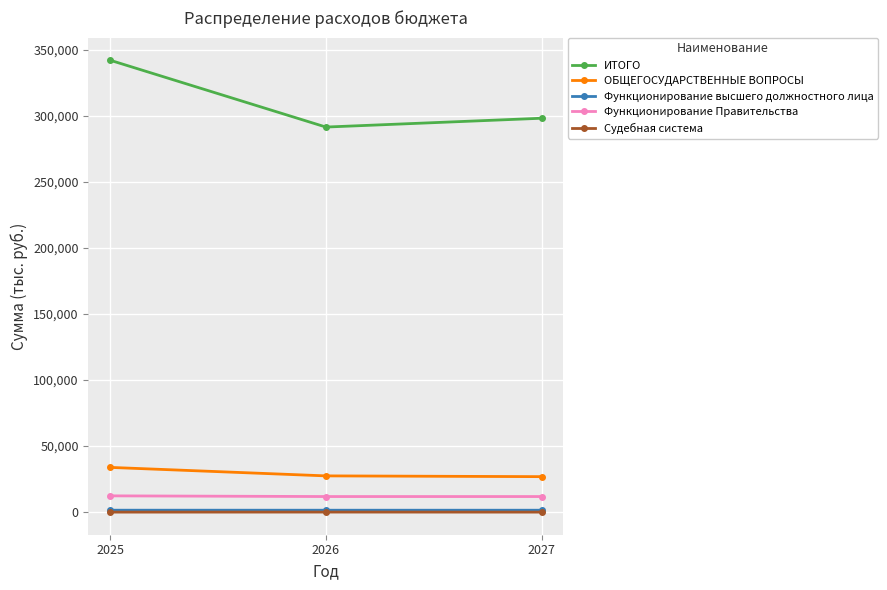

At which label does ИТОГО reach its minimum?

2026